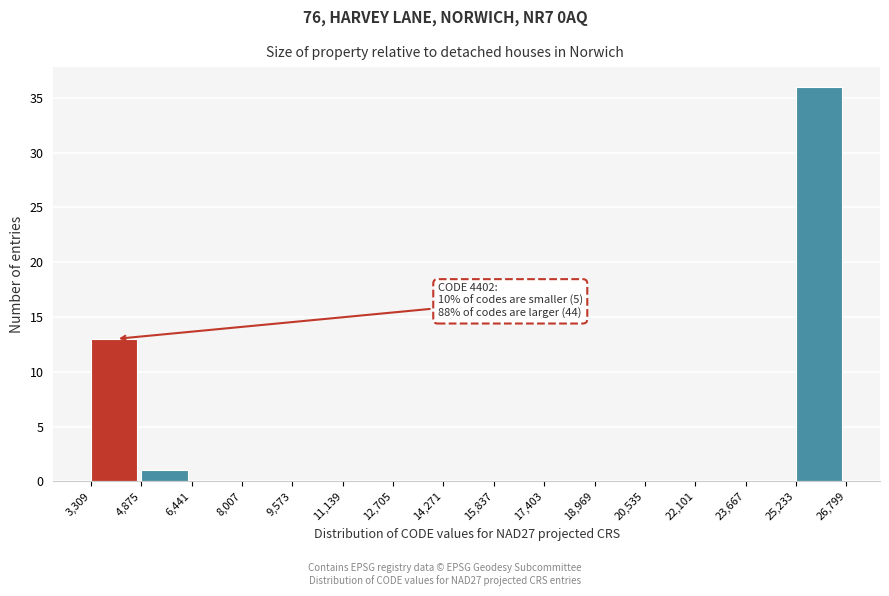

Which range on the x-axis has the tallest bar?

25,233 to 26,799